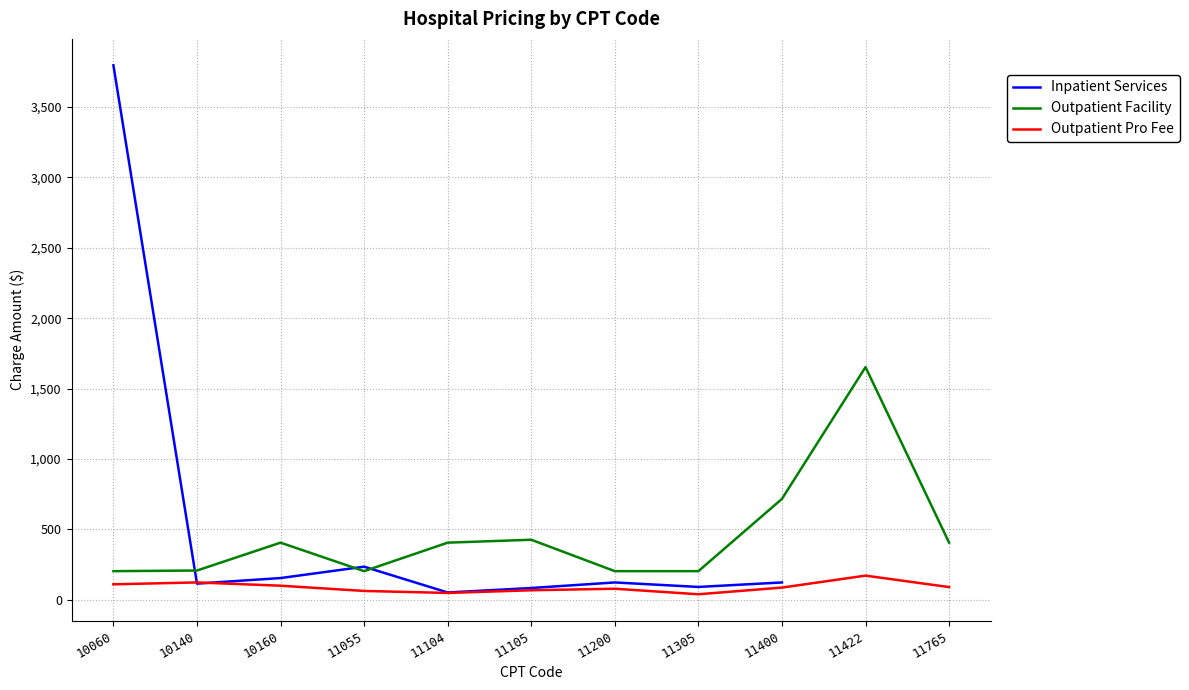

Between 11422 and 11305, which is larger?

11305